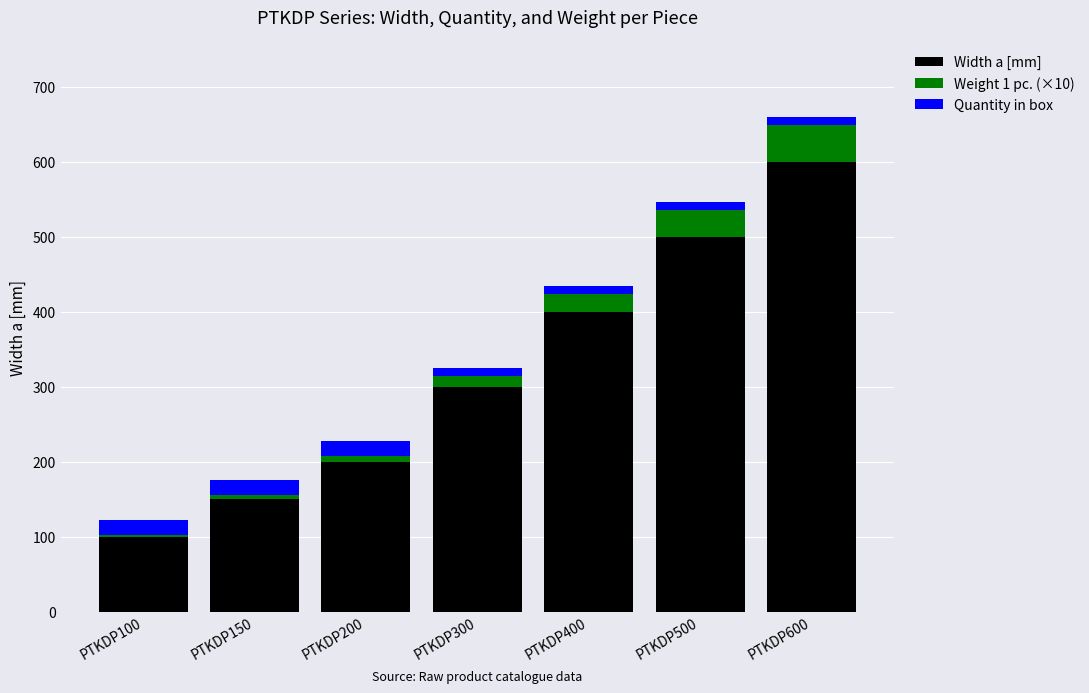

Rank the categories by Width a [mm] value from lowest to highest.

PTKDP100, PTKDP150, PTKDP200, PTKDP300, PTKDP400, PTKDP500, PTKDP600